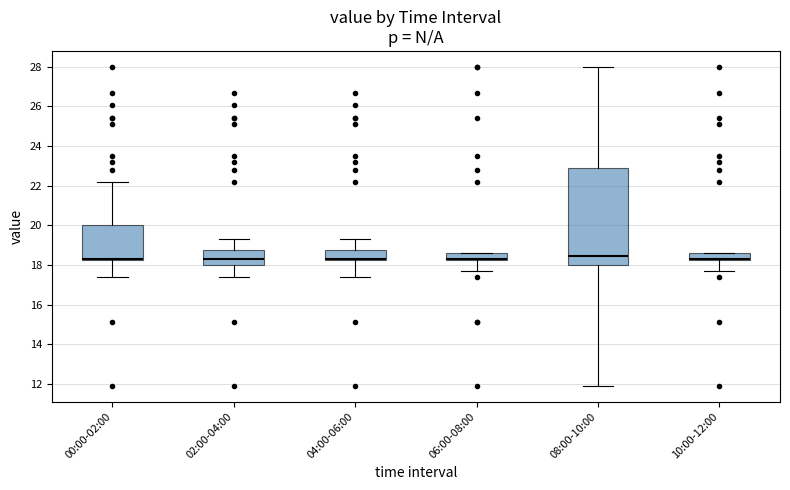

Reading left to right, transcribe this box plot: for each box, give where its median line is, the range the box spans, and where its two whiskers end, as read against the y-axis. The values are not printed on the chart, so give them approximately, as read against the axis.

00:00-02:00: median 18.4, box 18.2 to 20.0, whiskers 17.4 to 22.2
02:00-04:00: median 18.4, box 18.0 to 18.8, whiskers 17.4 to 19.4
04:00-06:00: median 18.4, box 18.2 to 18.8, whiskers 17.4 to 19.4
06:00-08:00: median 18.4, box 18.2 to 18.6, whiskers 17.8 to 18.6
08:00-10:00: median 18.4, box 18.0 to 23.0, whiskers 12.0 to 28.0
10:00-12:00: median 18.4, box 18.2 to 18.6, whiskers 17.8 to 18.6